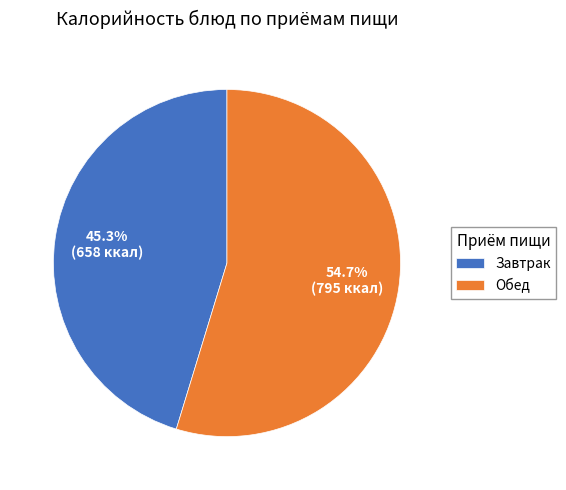

What is the majority slice?

Обед